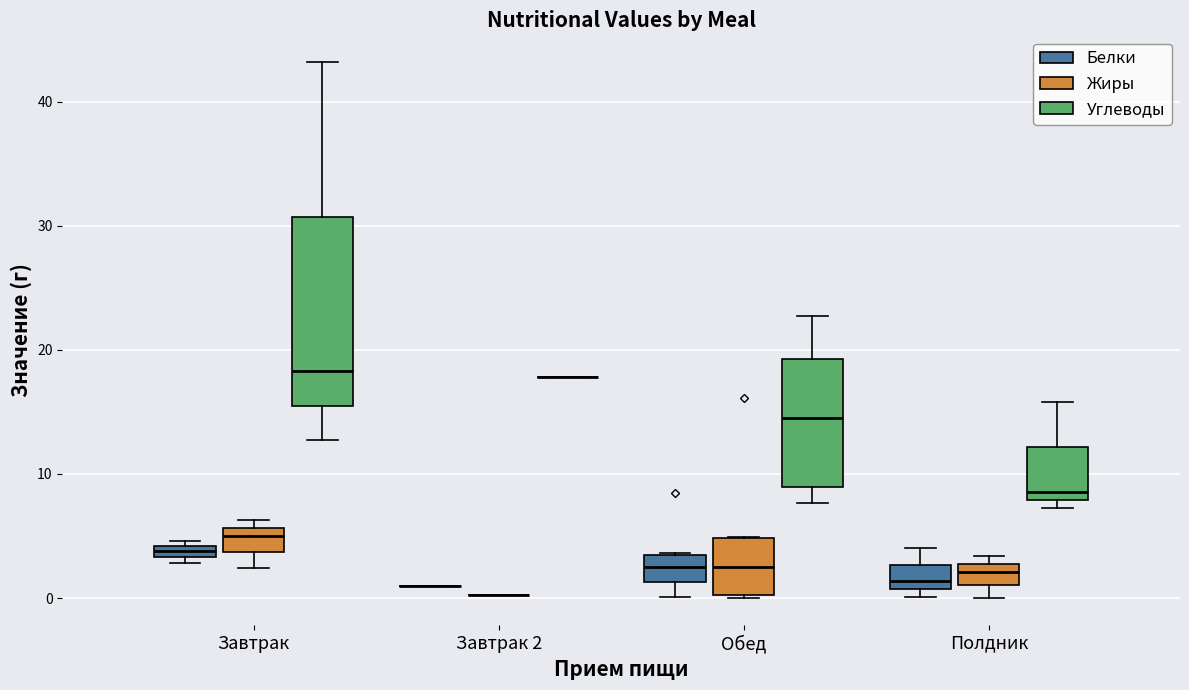

Comparing the boxes themselves (not the whiskers), which one is the tallest?

Завтрак (Углеводы)